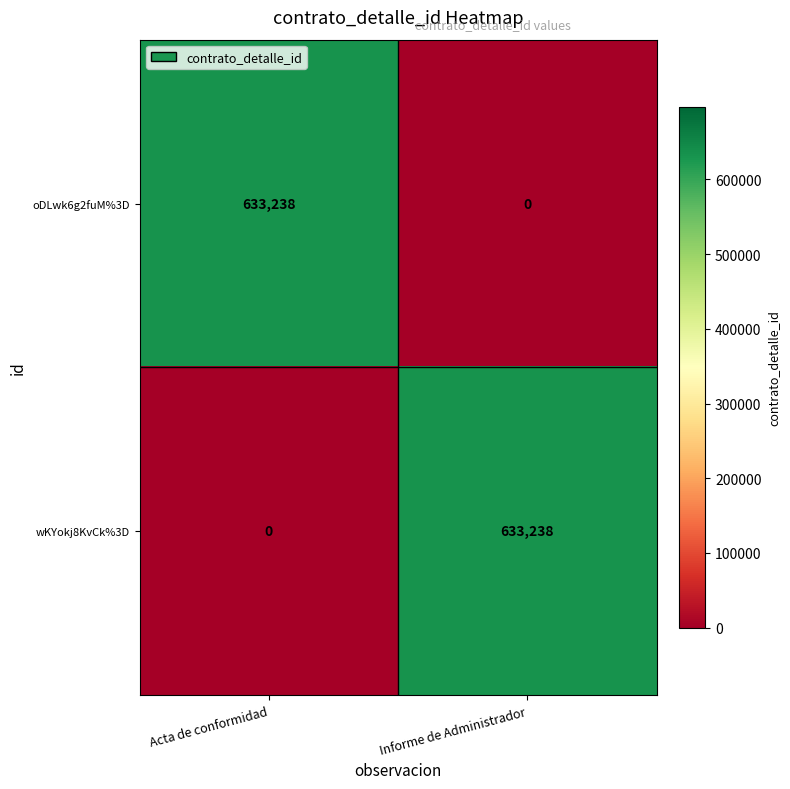

What is the spread (max minus min) of values at Informe de Administrador?

633238